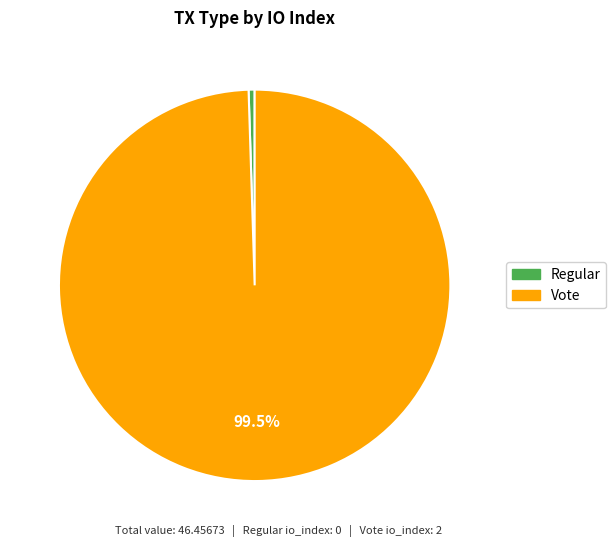

To the nearest percent, what percentage of the pie is Vote?

100%